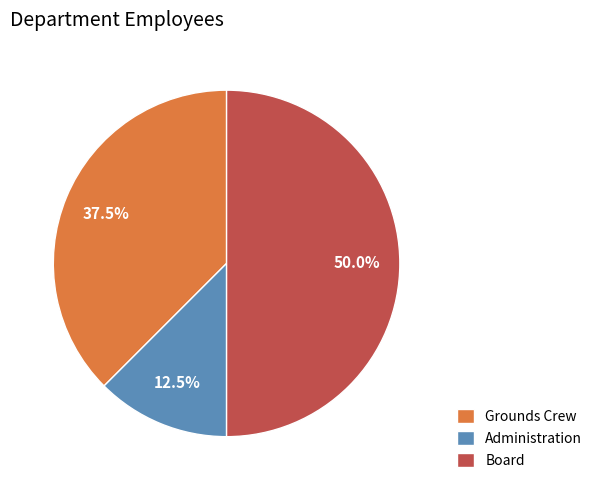

Which category has the smallest portion of the pie?

Administration